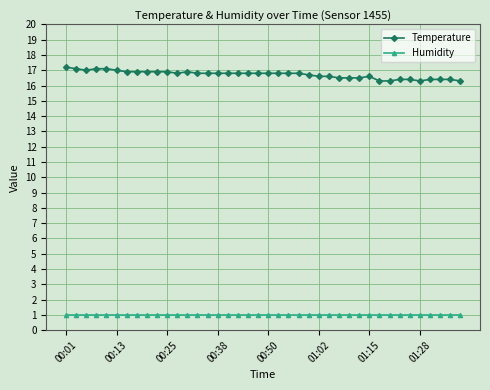

At how many categories does at least one series exceed 9?

40